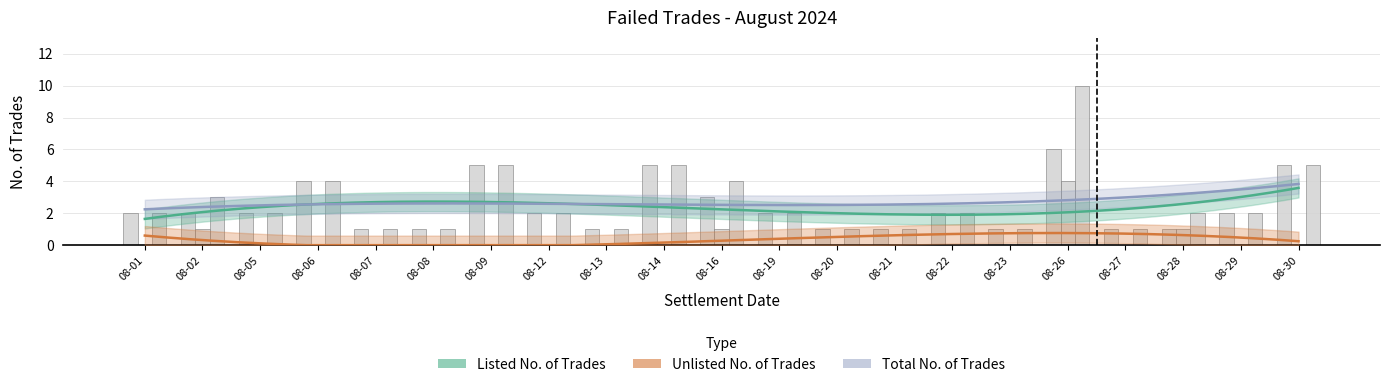

Where is Total No. of Trades nearest to the value 5?

08-09